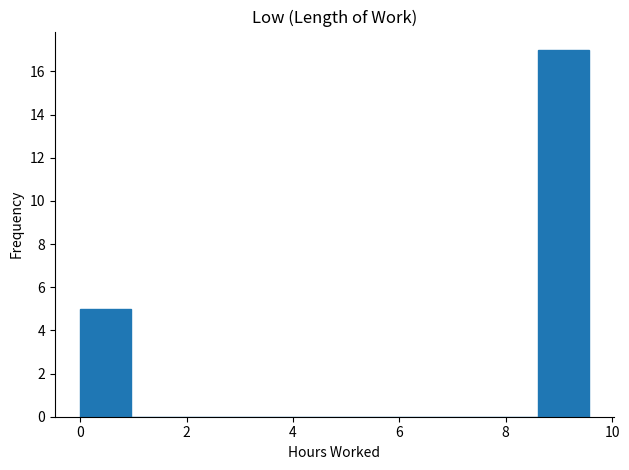

Reading left to right, transcribe this chart: for each bar, give the range it covers on the x-axis and its height. Neither the bar edges nor the heights are printed on the chart, so give them approximately, as read against the axes.

0.0 to 1.0: 5
1.0 to 2.0: 0
2.0 to 2.8: 0
2.8 to 3.8: 0
3.8 to 4.8: 0
4.8 to 5.8: 0
5.8 to 6.6: 0
6.6 to 7.6: 0
7.6 to 8.6: 0
8.6 to 9.6: 17